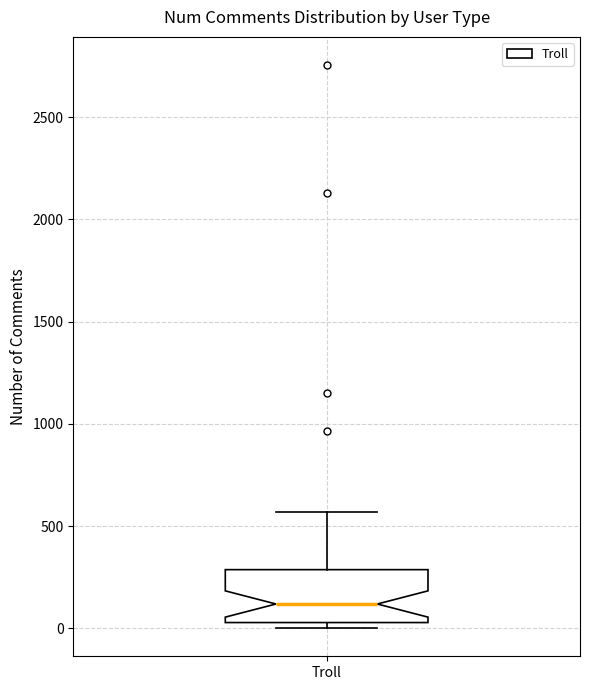

Transcribe this box plot: give where the median line is, the range the box spans, and where the two whiskers end, as read against the y-axis. The values are not printed on the chart, so give them approximately, as read against the axis.

median 100, box 50 to 300, whiskers 0 to 550